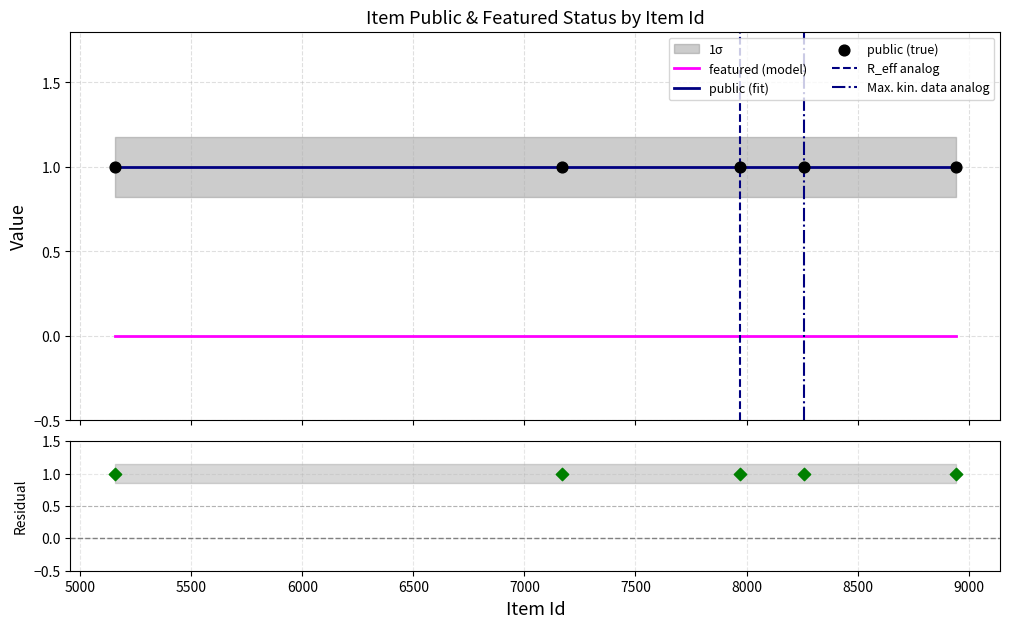

Which series reaches the minimum Y coordinate?

featured